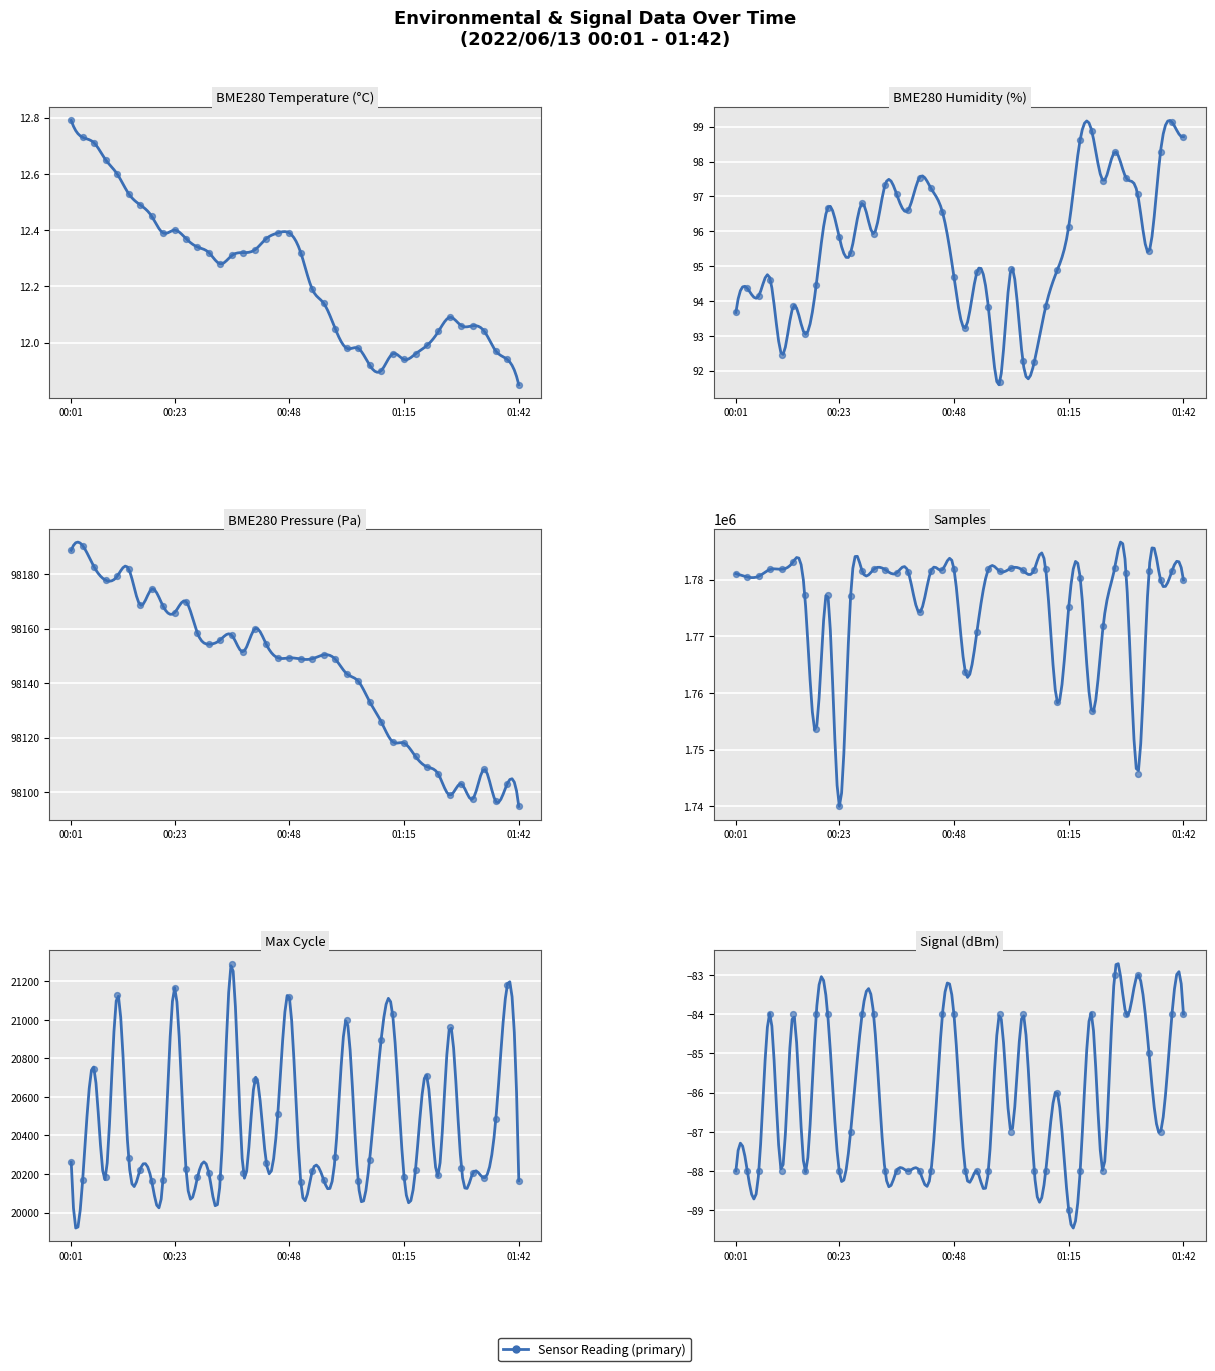

What is the total value across all series at 32?

1890101.9